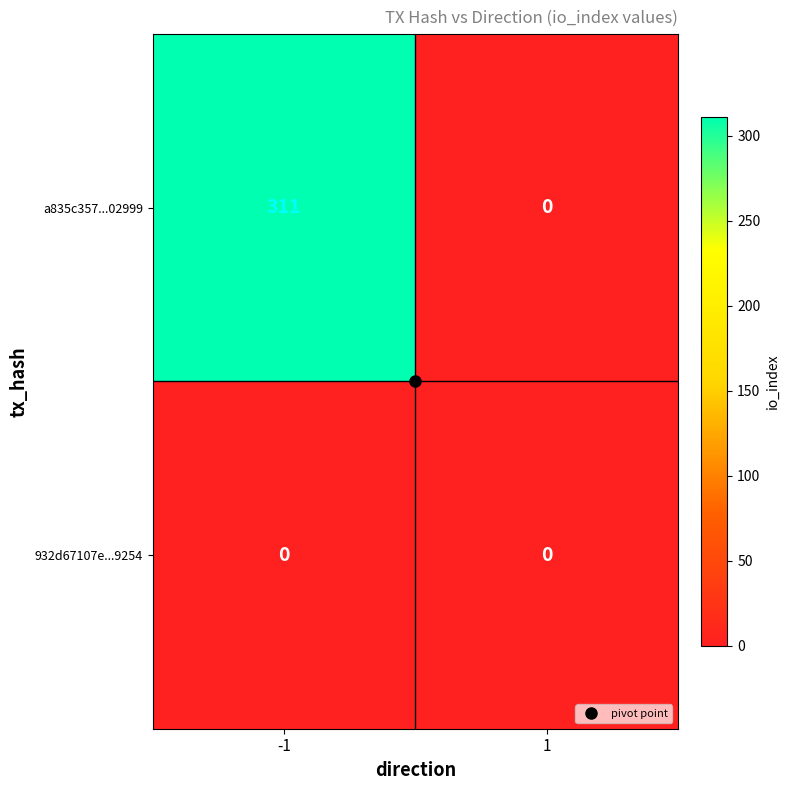

List the series in order of their peak value, highest first.

a835c357...02999, 932d67107e...9254